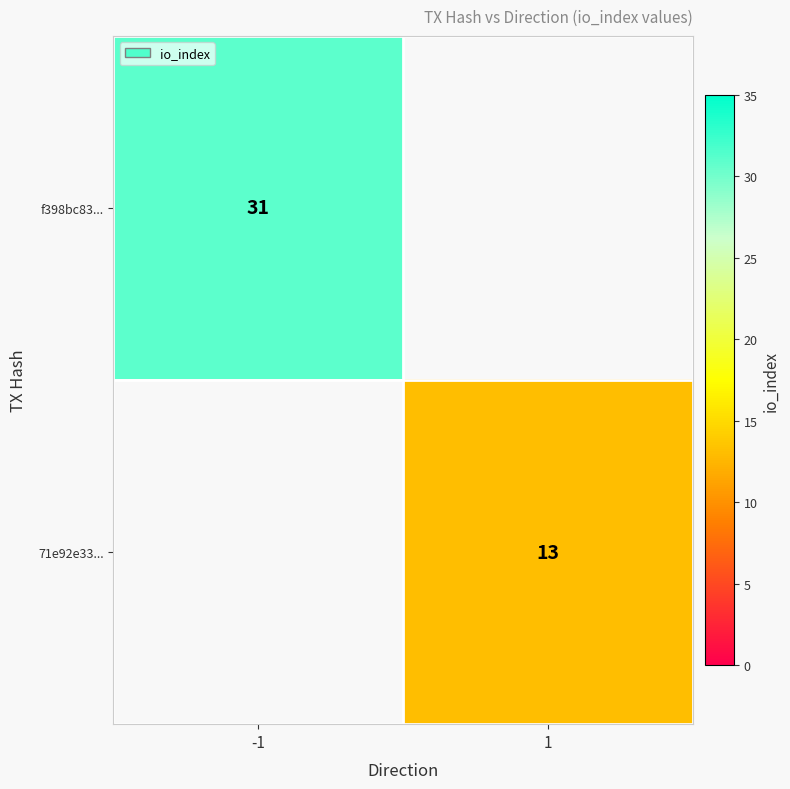

What is the total value across all series at 1?

13